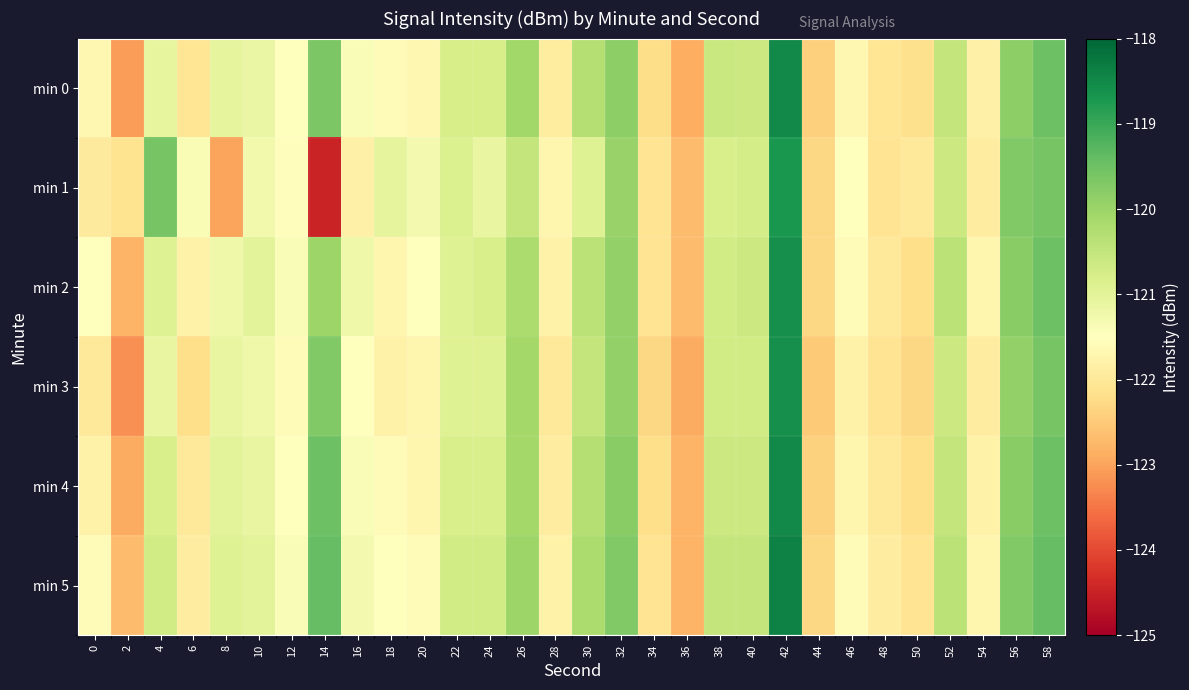

Reading left to right, extract all data points from this chart.

min 0: 0=-121.7	2=-123.1	4=-121.1	6=-122.1	8=-121.1	10=-121.1	12=-121.5	14=-119.7	16=-121.4	18=-121.6	20=-121.7	22=-120.8	24=-120.8	26=-120.1	28=-121.9	30=-120.3	32=-119.8	34=-122.2	36=-122.9	38=-120.6	40=-120.6	42=-118.5	44=-122.4	46=-121.7	48=-122.1	50=-122.2	52=-120.5	54=-121.8	56=-119.9	58=-119.5
min 1: 0=-122.0	2=-122.1	4=-119.6	6=-121.4	8=-123.0	10=-121.3	12=-121.6	14=-124.5	16=-121.8	18=-121.1	20=-121.3	22=-120.8	24=-121.1	26=-120.5	28=-121.7	30=-120.9	32=-120.0	34=-122.1	36=-122.7	38=-120.8	40=-120.8	42=-118.7	44=-122.3	46=-121.5	48=-122.1	50=-122.0	52=-120.6	54=-121.9	56=-119.7	58=-119.6
min 2: 0=-121.5	2=-122.8	4=-120.9	6=-121.8	8=-121.2	10=-121.0	12=-121.4	14=-120.0	16=-121.2	18=-121.7	20=-121.5	22=-120.9	24=-120.8	26=-120.2	28=-121.8	30=-120.4	32=-119.9	34=-122.1	36=-122.7	38=-120.7	40=-120.6	42=-118.6	44=-122.3	46=-121.6	48=-122.0	50=-122.2	52=-120.4	54=-121.7	56=-119.8	58=-119.5
min 3: 0=-122.0	2=-123.2	4=-121.1	6=-122.2	8=-121.1	10=-121.2	12=-121.6	14=-119.7	16=-121.5	18=-121.8	20=-121.7	22=-120.9	24=-120.9	26=-120.1	28=-122.0	30=-120.5	32=-119.9	34=-122.3	36=-122.9	38=-120.7	40=-120.7	42=-118.6	44=-122.5	46=-121.8	48=-122.1	50=-122.3	52=-120.6	54=-121.9	56=-119.9	58=-119.6
min 4: 0=-121.8	2=-122.9	4=-120.8	6=-122.0	8=-121.0	10=-121.1	12=-121.5	14=-119.5	16=-121.4	18=-121.6	20=-121.7	22=-120.8	24=-120.8	26=-120.1	28=-121.9	30=-120.3	32=-119.8	34=-122.2	36=-122.8	38=-120.6	40=-120.6	42=-118.5	44=-122.4	46=-121.7	48=-122.0	50=-122.2	52=-120.5	54=-121.8	56=-119.8	58=-119.5
min 5: 0=-121.6	2=-122.7	4=-120.7	6=-121.9	8=-120.9	10=-121.0	12=-121.4	14=-119.4	16=-121.3	18=-121.5	20=-121.6	22=-120.7	24=-120.7	26=-120.0	28=-121.8	30=-120.2	32=-119.7	34=-122.1	36=-122.8	38=-120.5	40=-120.5	42=-118.4	44=-122.3	46=-121.6	48=-121.9	50=-122.1	52=-120.4	54=-121.7	56=-119.7	58=-119.4